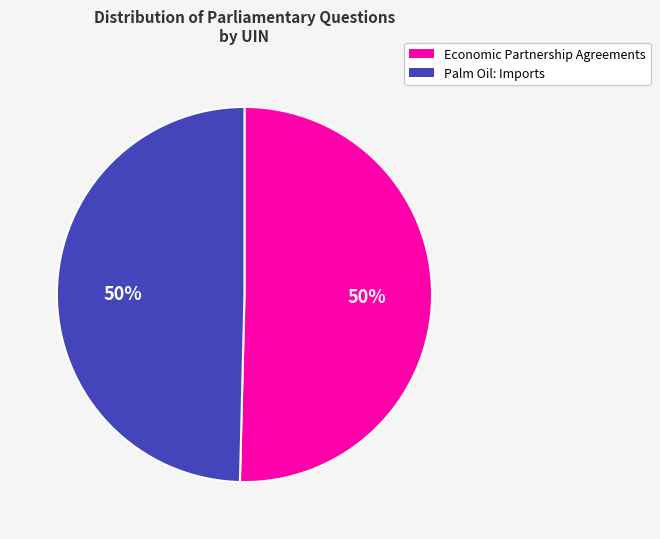

To the nearest percent, what is the average slice percentage?

50%